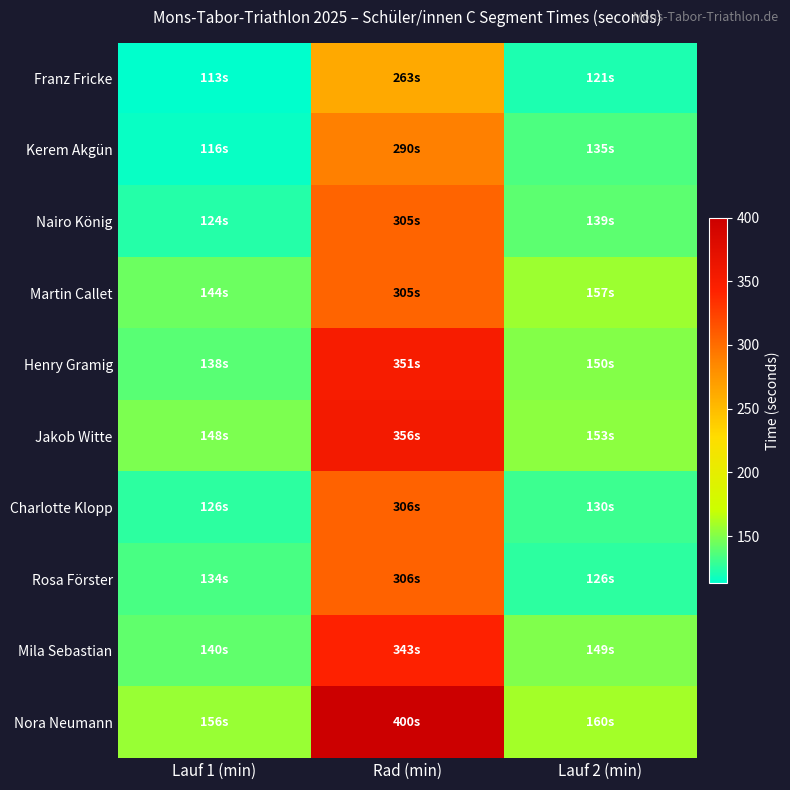

At how many categories does at least one series exceed 316?

1